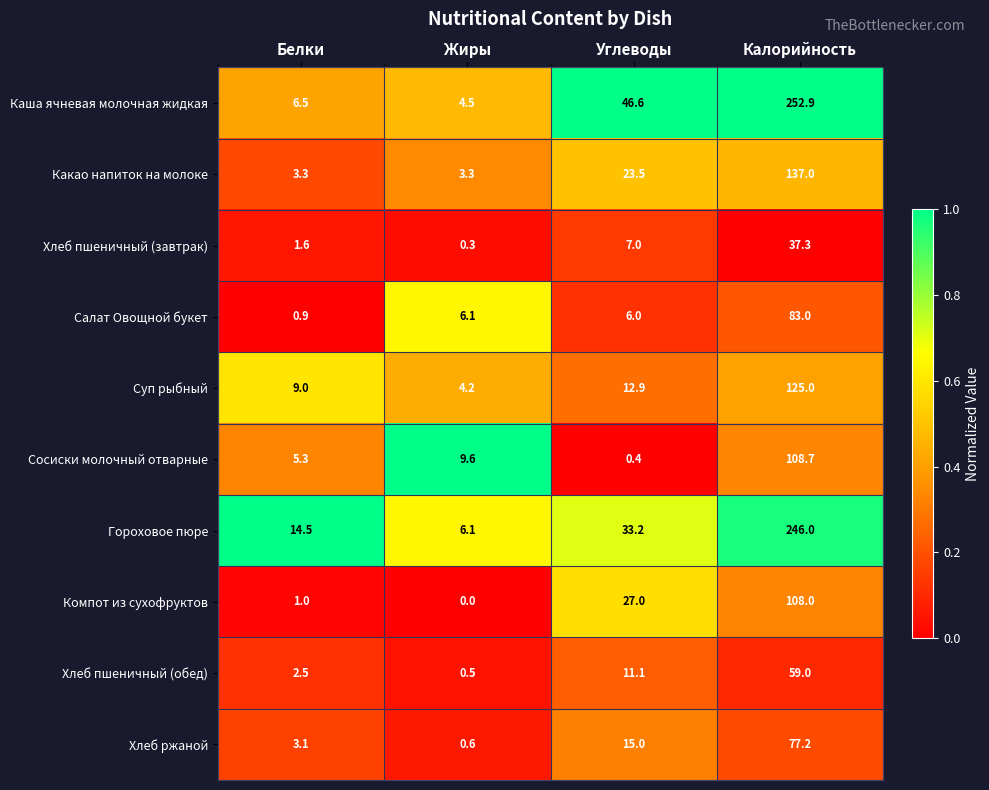

Which series has the widest spread of values?

Каша ячневая молочная жидкая